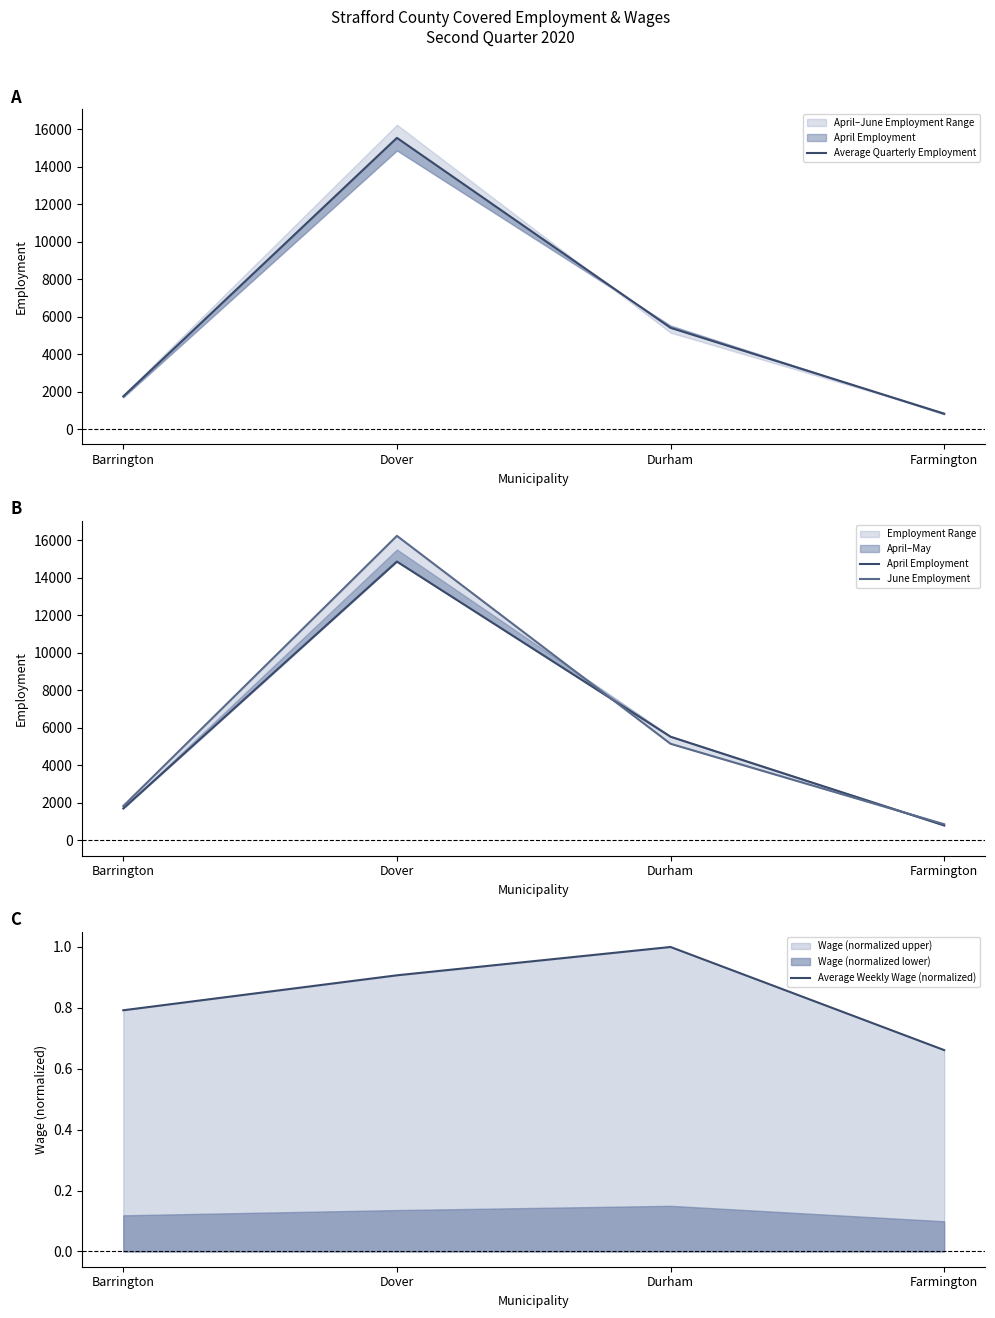

Which series has the largest range (max minus min)?

June Employment